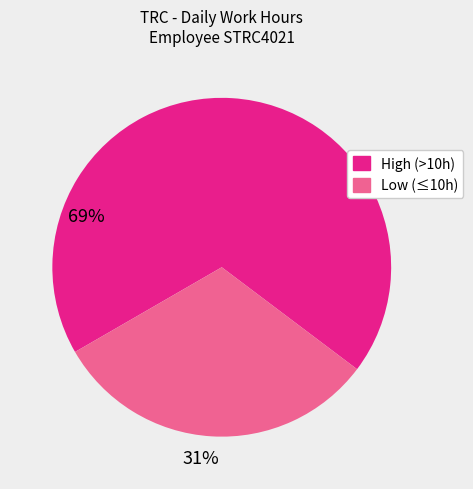

Is there a majority slice in this chart?

Yes